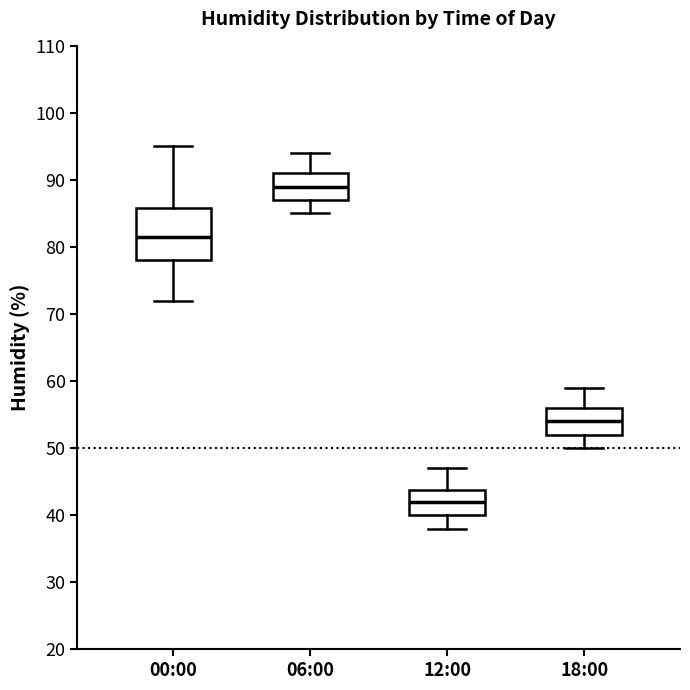

Which box has the lowest median line?

12:00